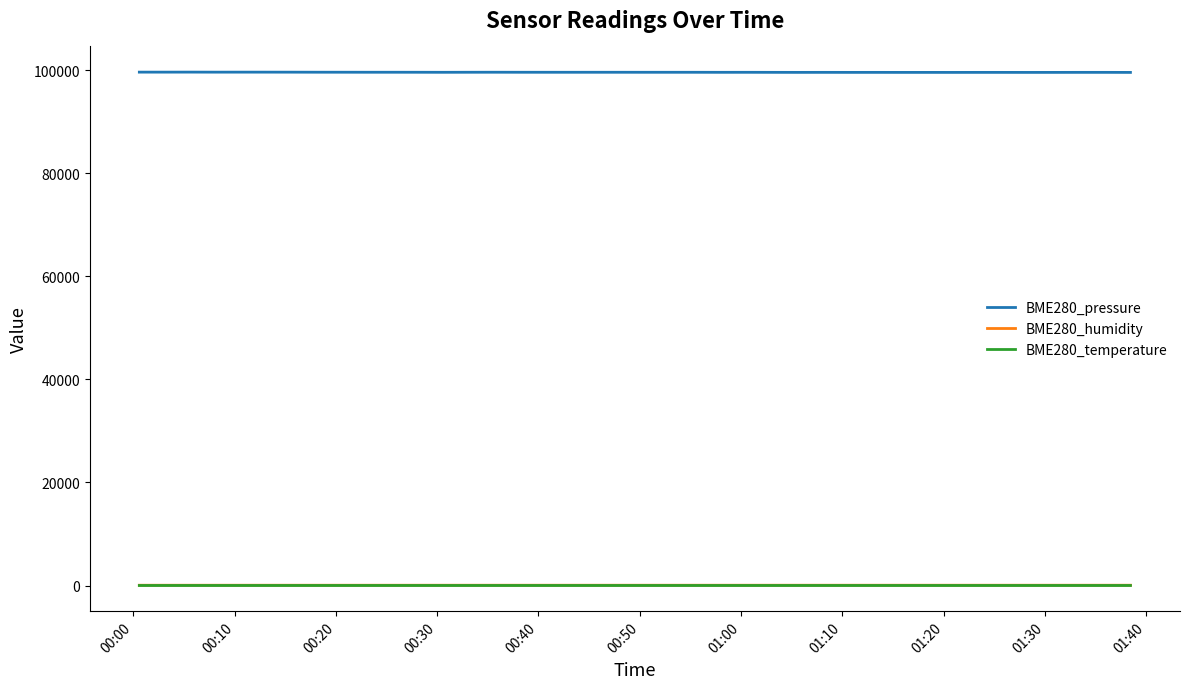

Which series has the widest spread of values?

BME280_pressure